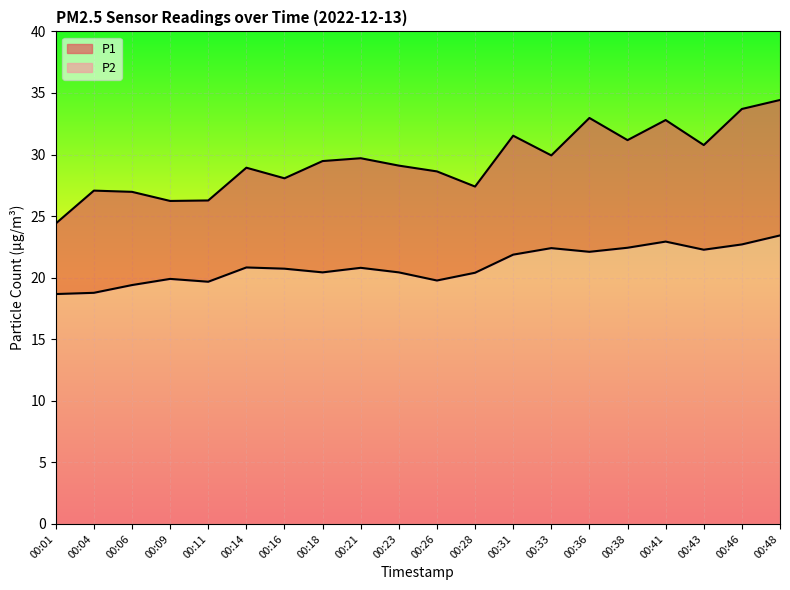

Which has a higher value, 00:06 or 00:23?

00:23